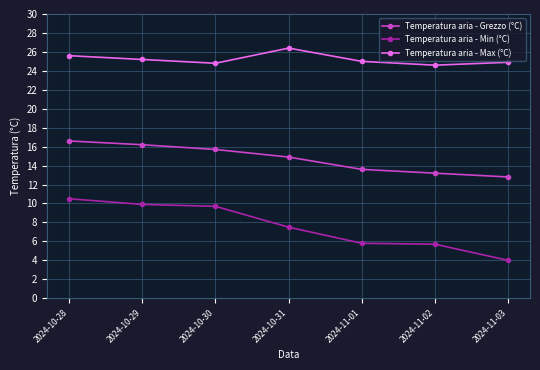

What are all the series names shown in the legend?

Temperatura aria - Grezzo (°C), Temperatura aria - Min (°C), Temperatura aria - Max (°C)